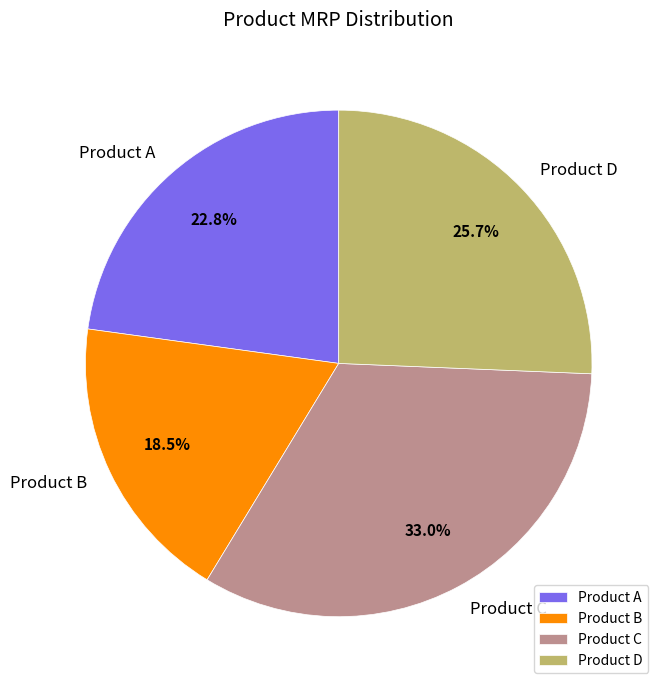

Count the number of slices in the pie.

4